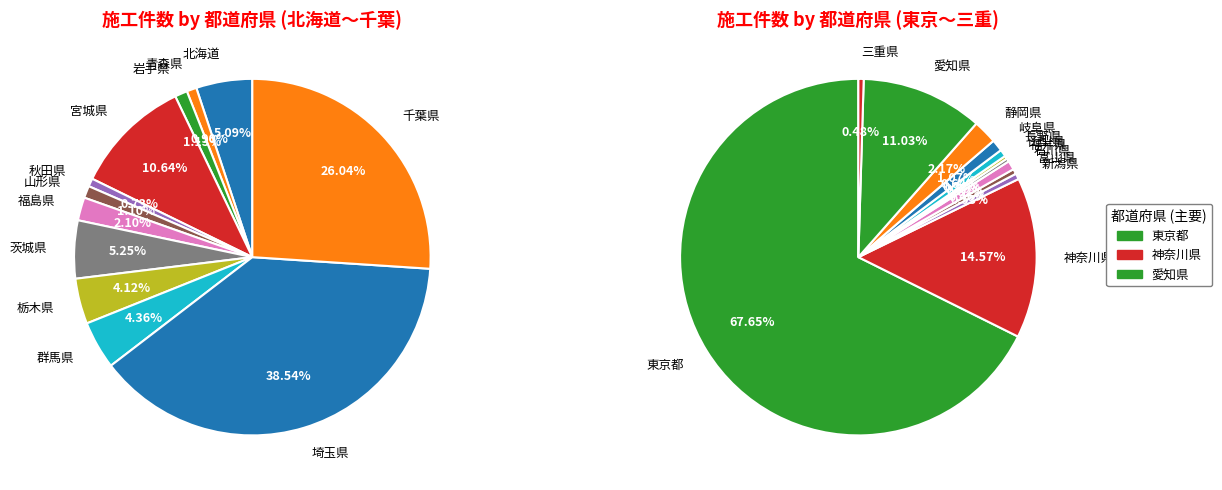

To the nearest percent, what portion does 宮城県 represent?

11%